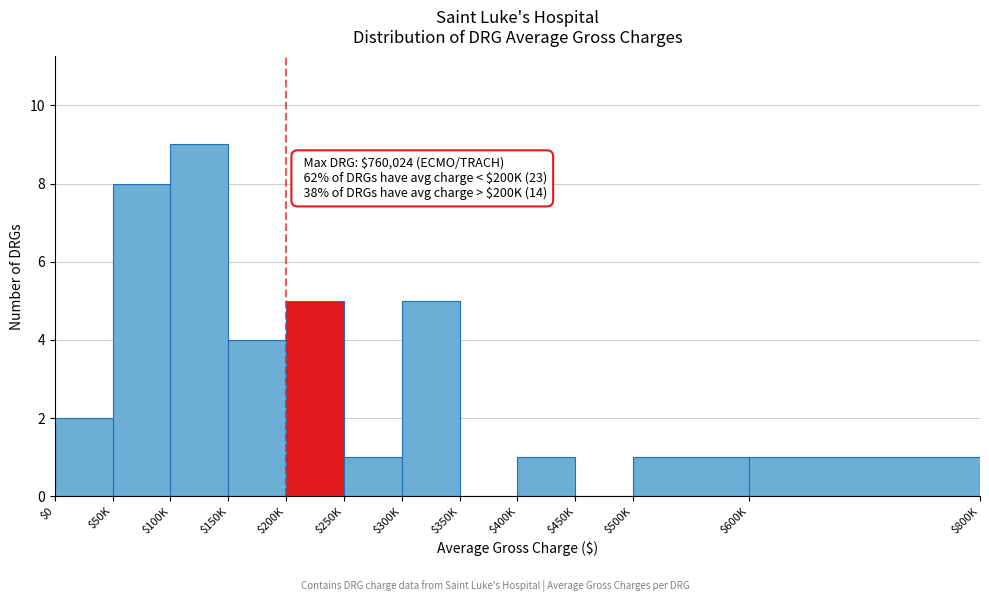

What is the sum of all values?

37